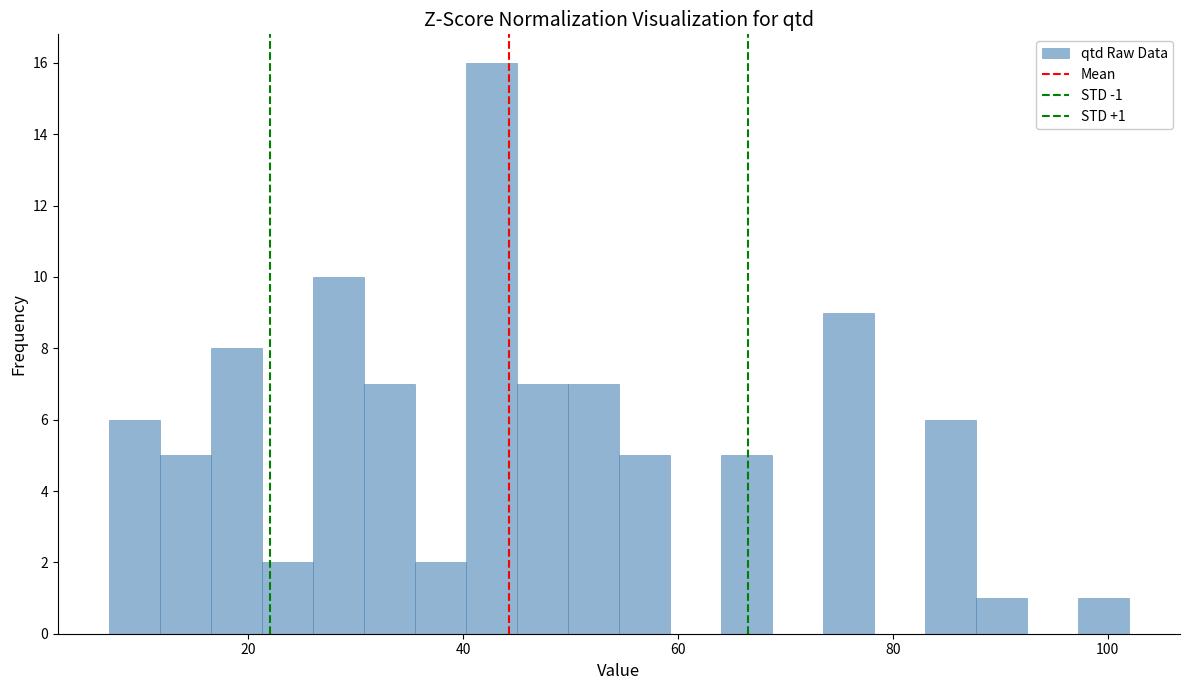

Read against the x-axis, roughly where is the centre of the tallest bar?

42